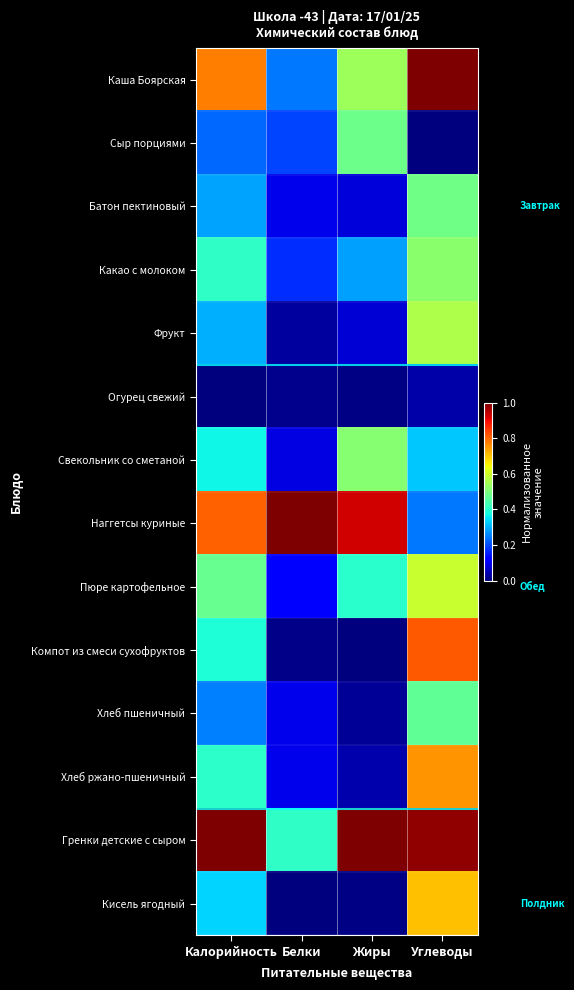

Between Калорийность and Белки, which series saw the biggest shift?

Гренки детские с сыром